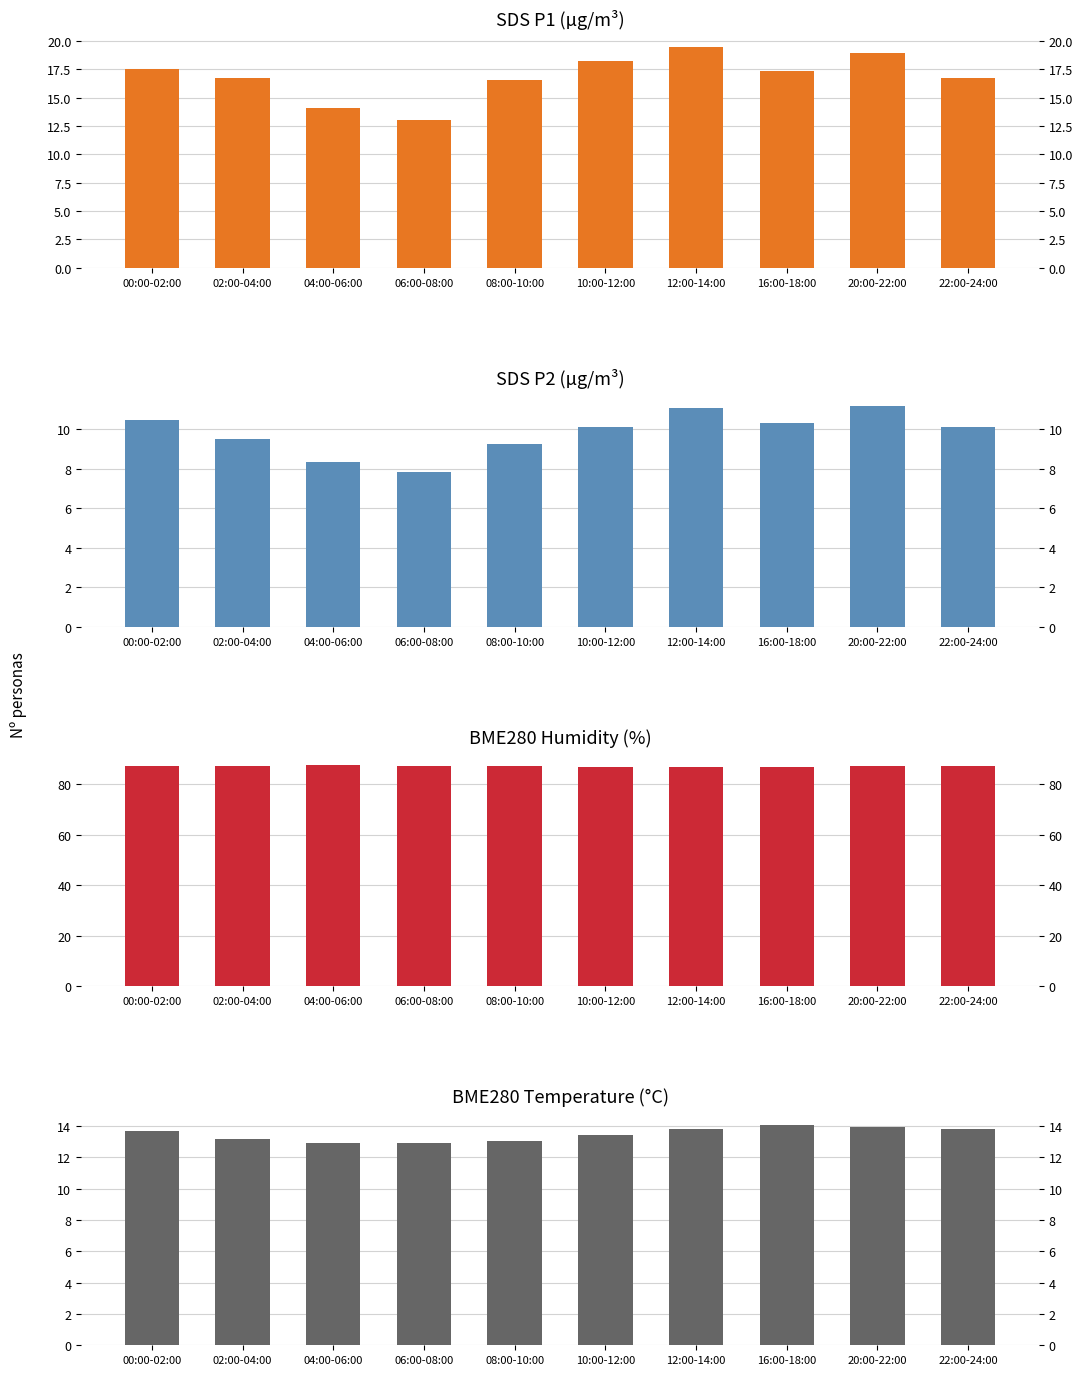

What is the sum of the SDS_P2 values at 04:00-06:00 and 00:00-02:00?

18.8